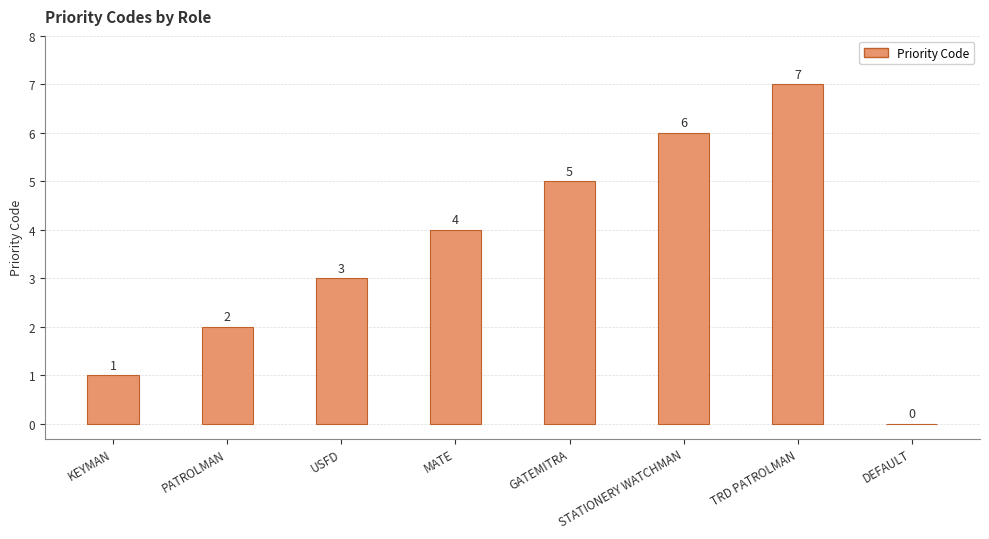

Reading right to left, transcribe all the data shown in this chart.

DEFAULT=0	TRD PATROLMAN=7	STATIONERY WATCHMAN=6	GATEMITRA=5	MATE=4	USFD=3	PATROLMAN=2	KEYMAN=1